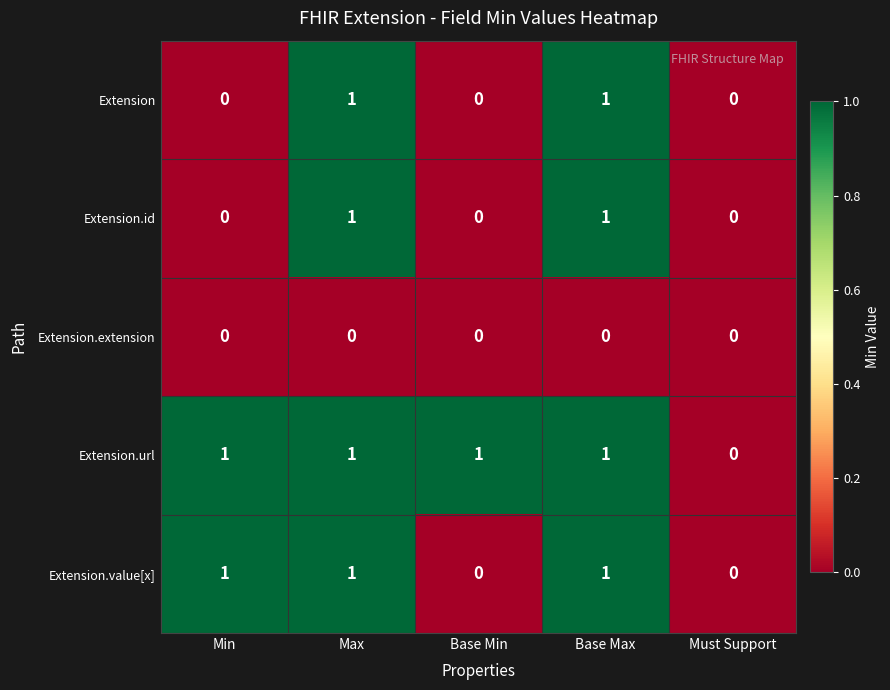

True or false: Extension.url has a value of 0 at Must Support.

True